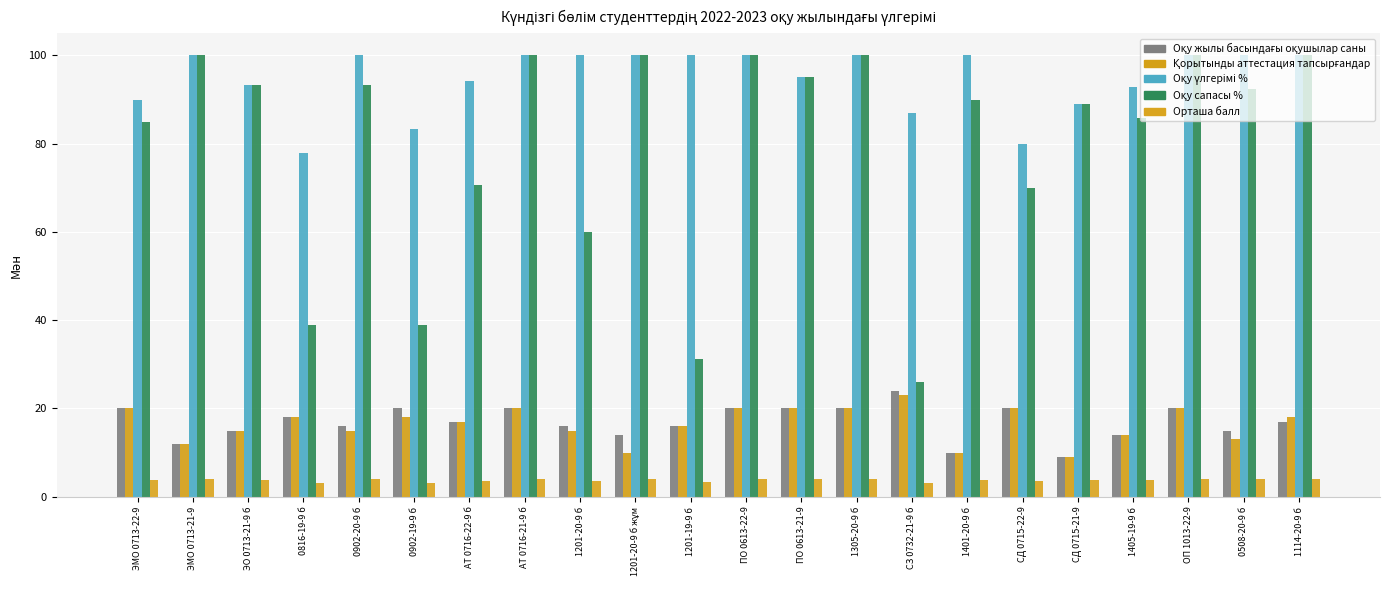

What is the difference between the maximum and second lowest values in the Орташа балл series?

0.9